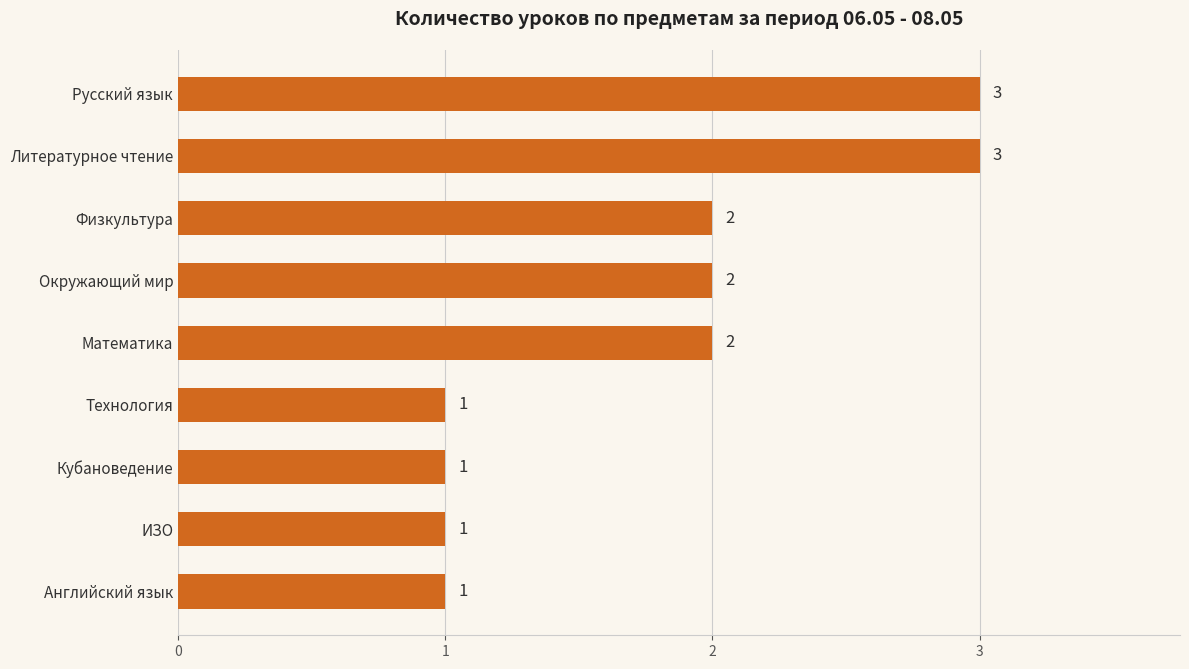

What is the label of the 8th bar from the top?

ИЗО